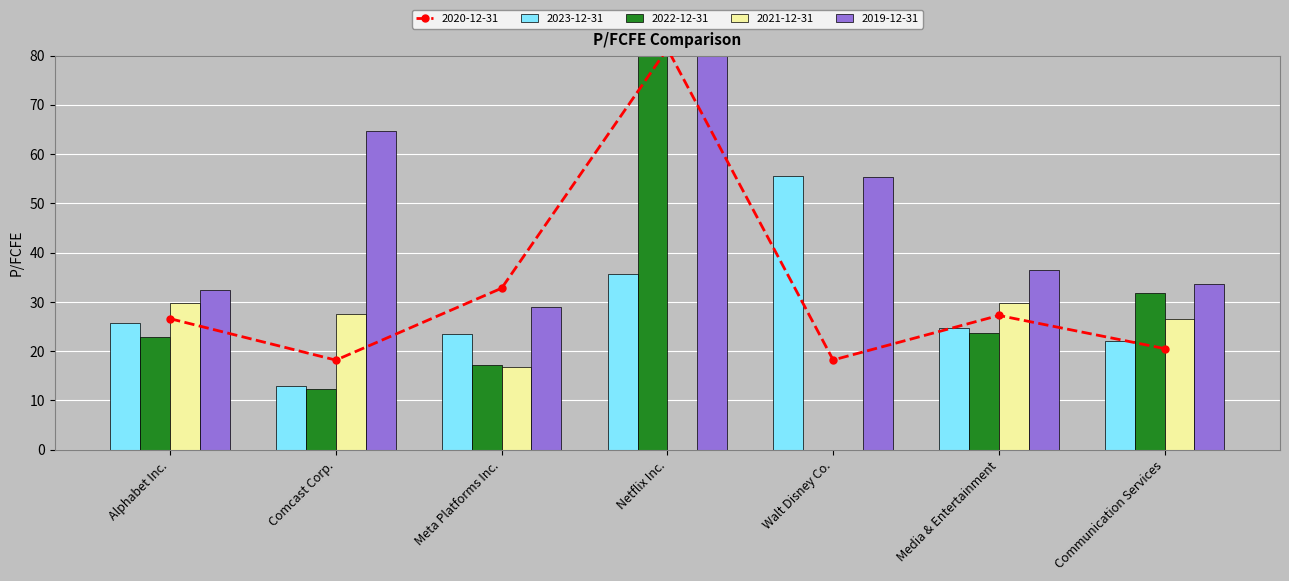

Which series has the widest spread of values?

2022-12-31